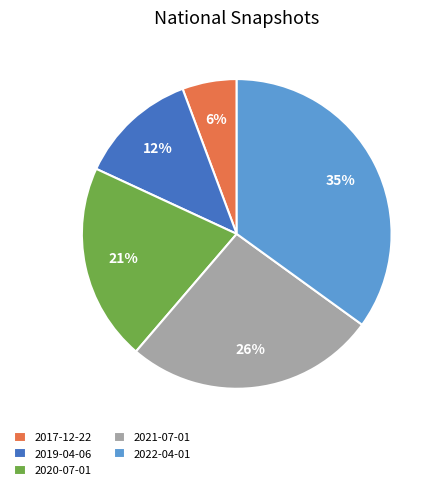

Combined, do 2020-07-01 and 2017-12-22 account for over 50%?

No